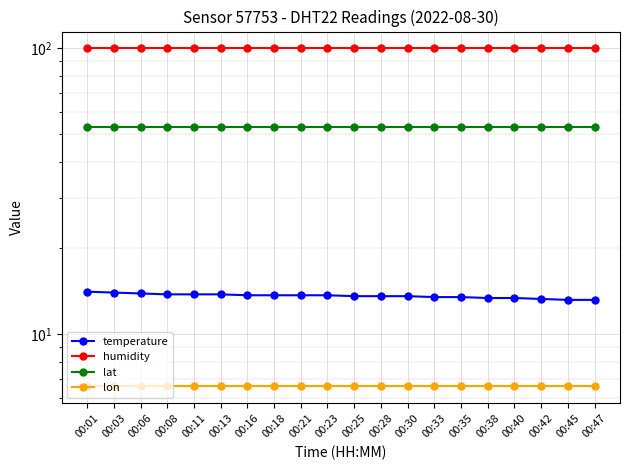

True or false: temperature has a value of 21.7 at 00:30.

False